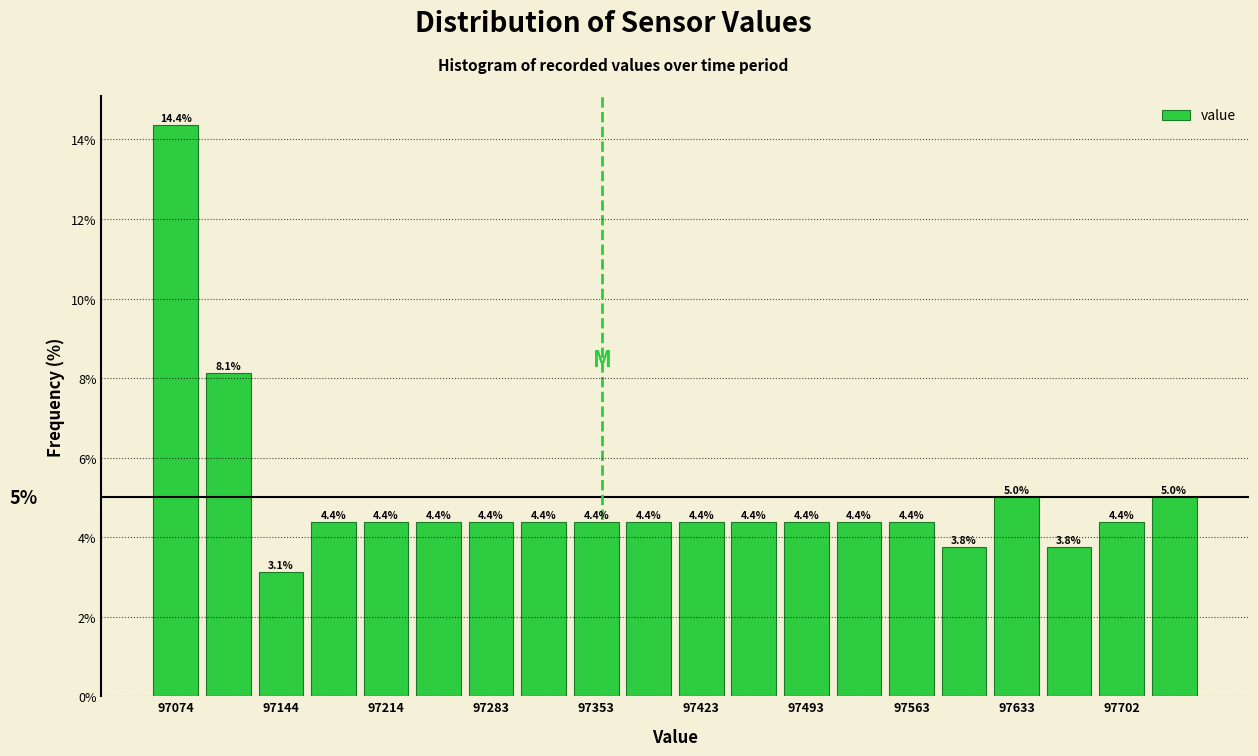

Around what value on the x-axis is the tallest bar? Give the approximate position of its centre, as read against the axis.

97070